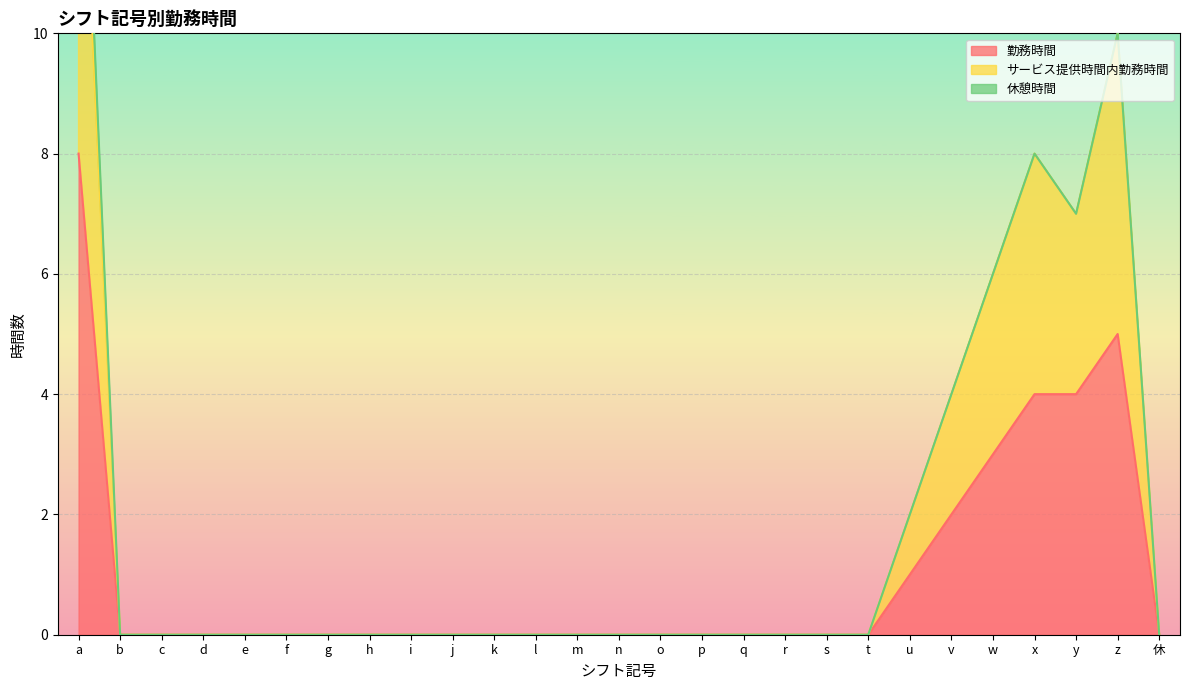

Read the 勤務時間 value at x.

4